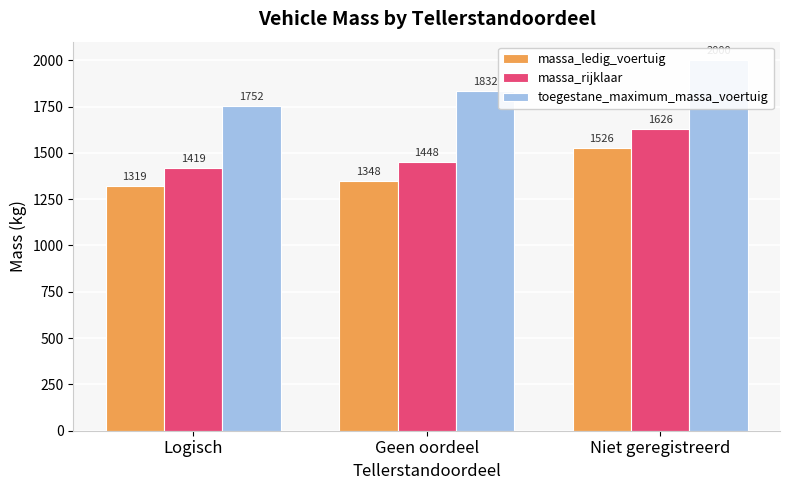

Is it true that toegestane_maximum_massa_voertuig equals 3162 at Geen oordeel?

False